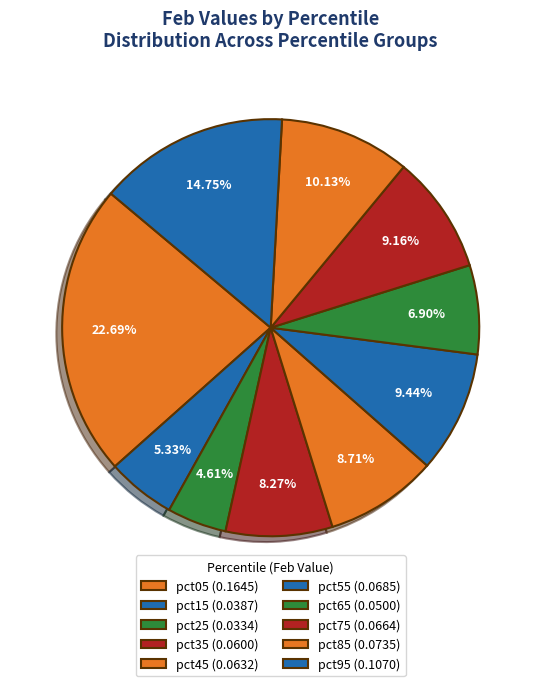

Which has a higher value, pct35 or pct95?

pct95